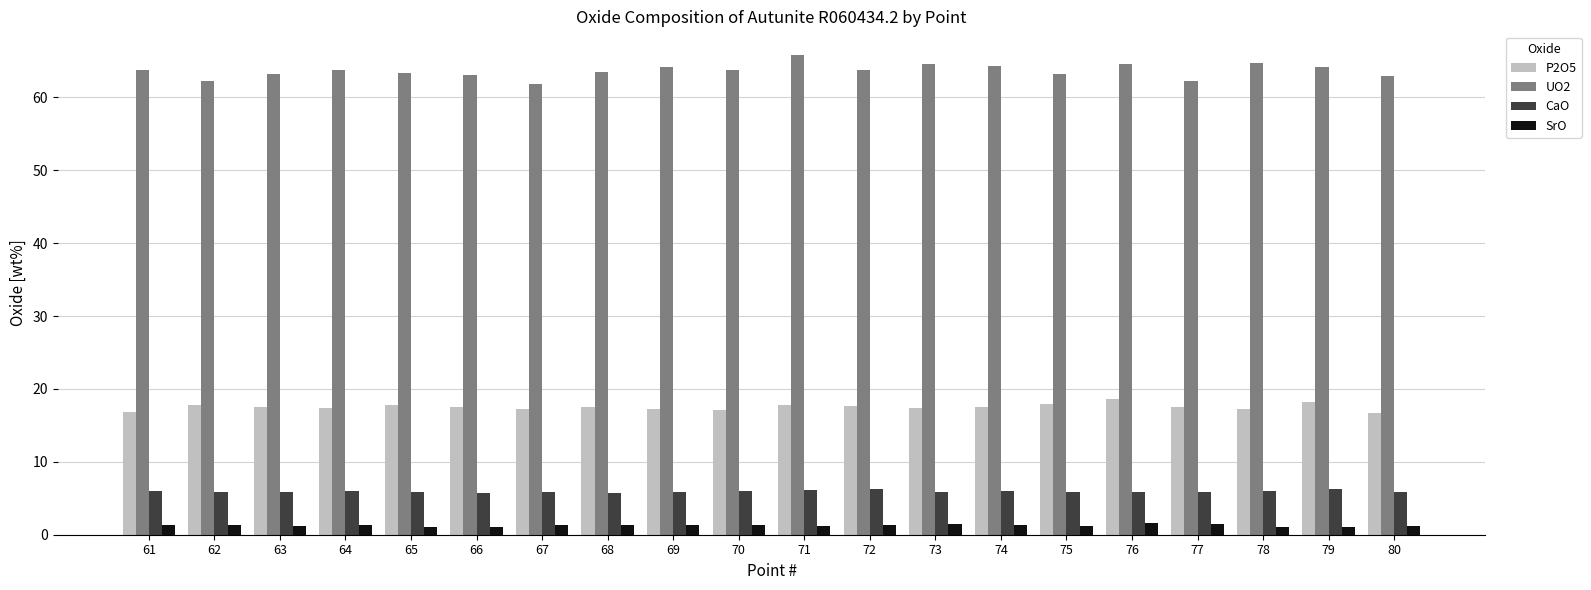

The value of P2O5 at 73 is 10.8. True or false?

False